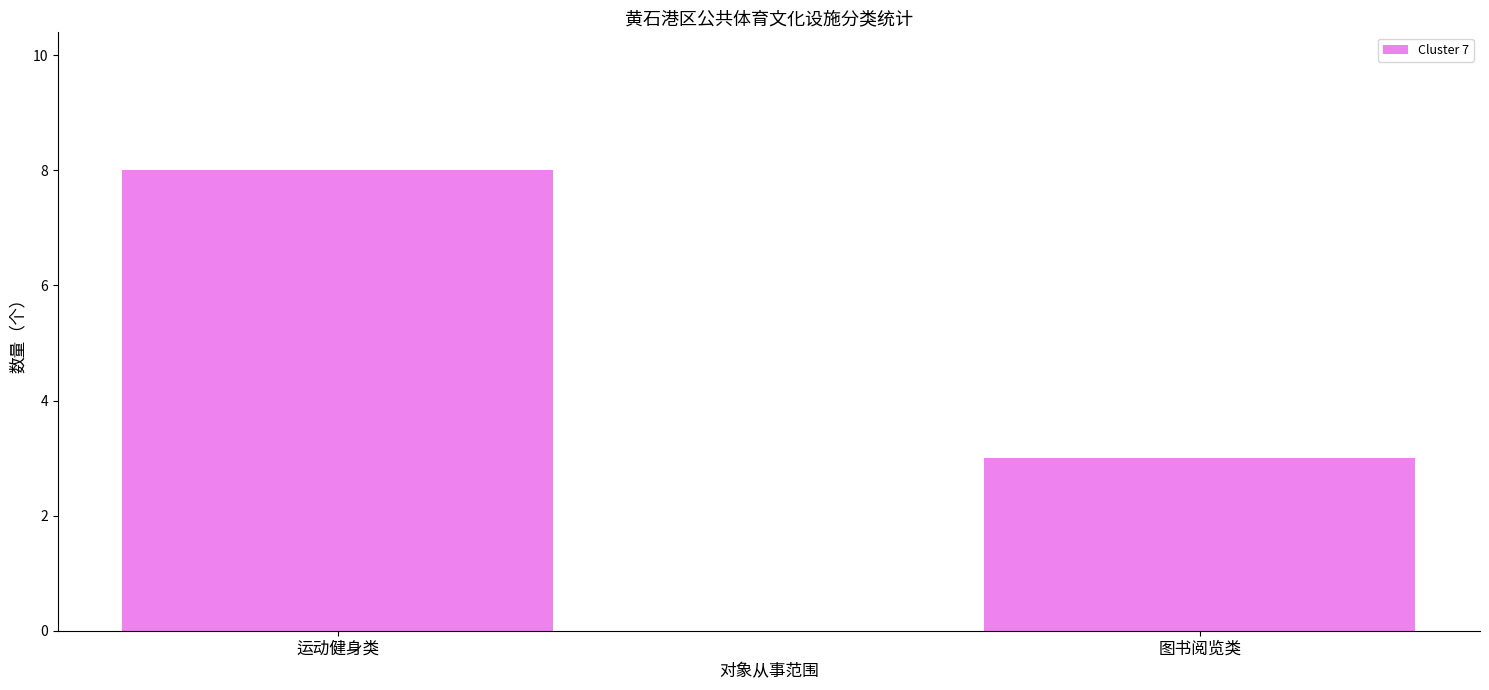

List the labels in order of value, largest first.

运动健身类, 图书阅览类